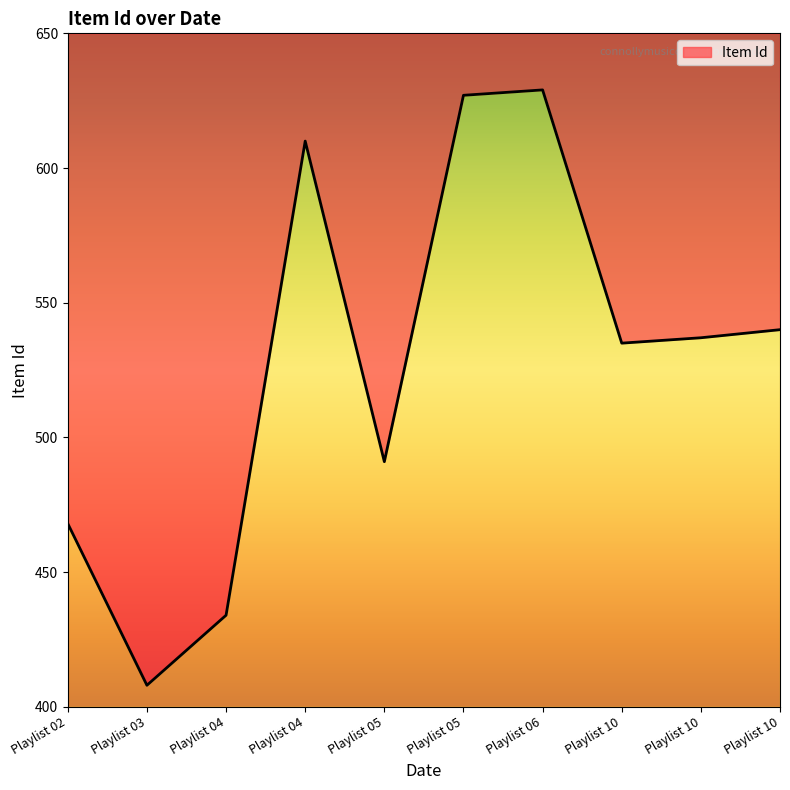

At which label does the data first exceed 537?

Playlist 04